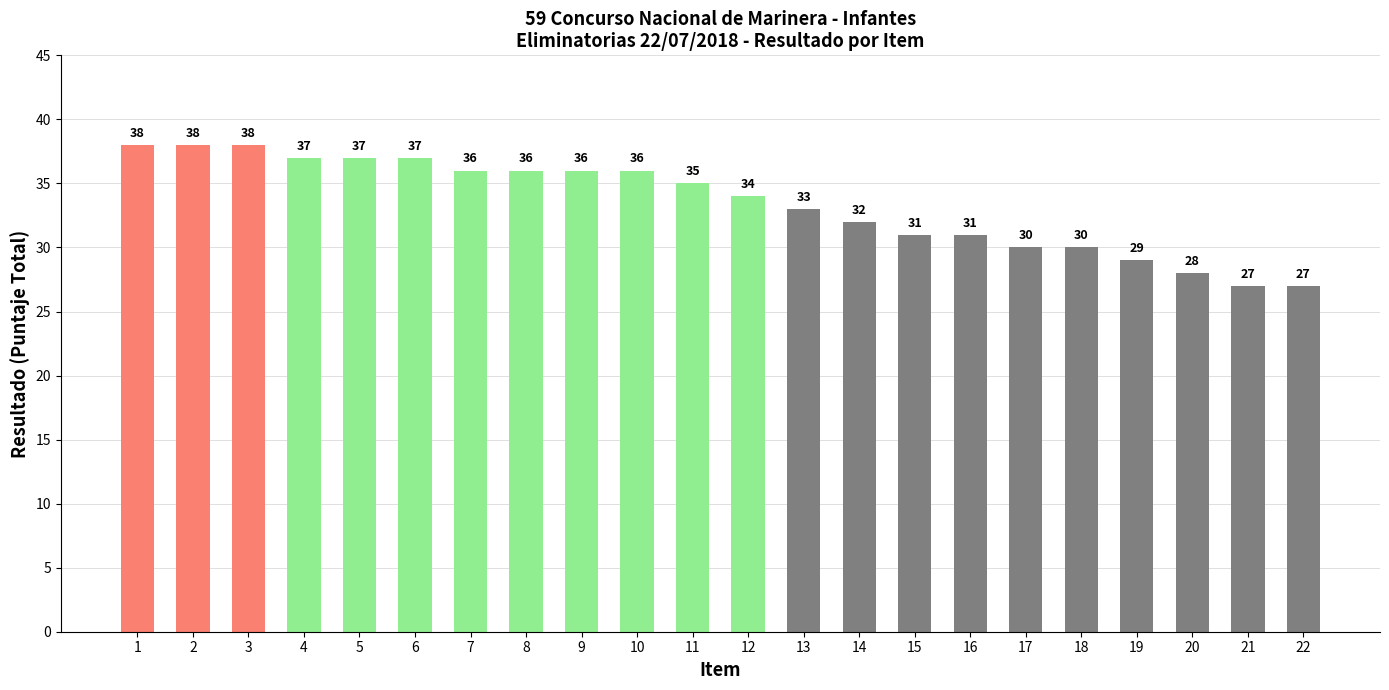

What is the difference between the maximum and minimum values?

11